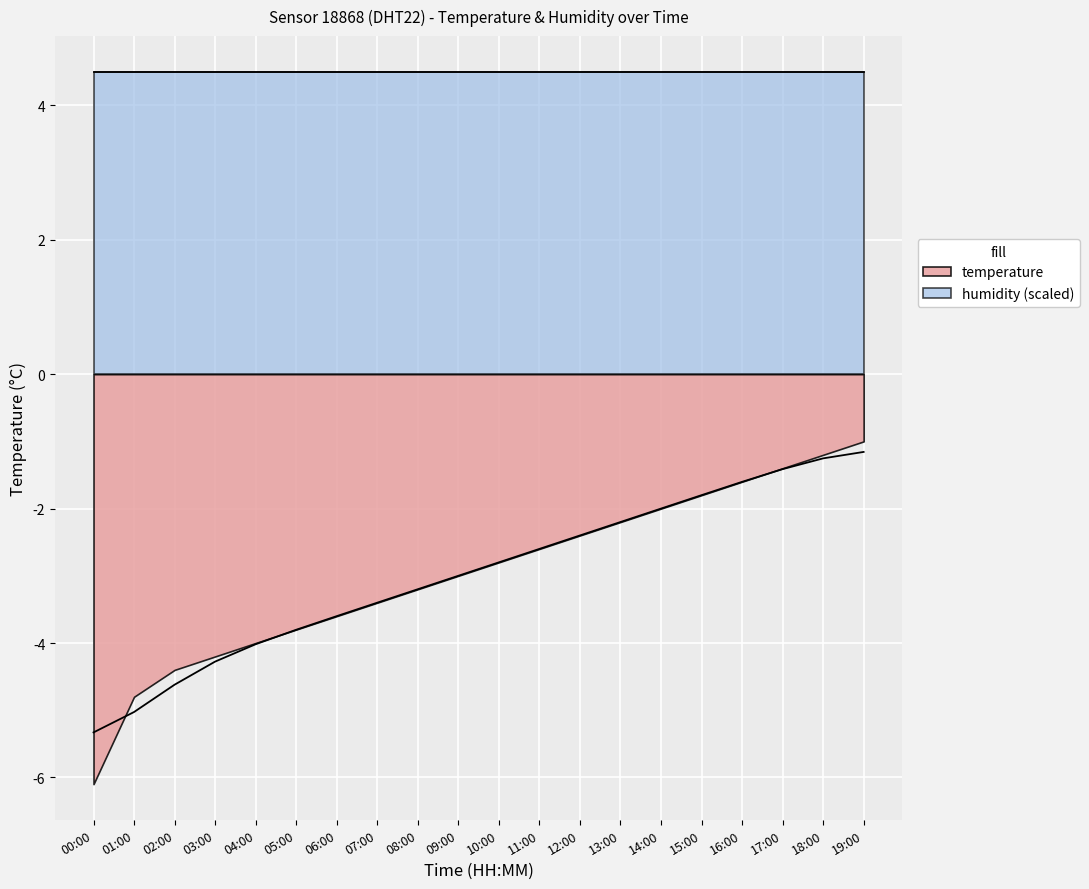

True or false: the data shows -1.6 at 16:00.

True